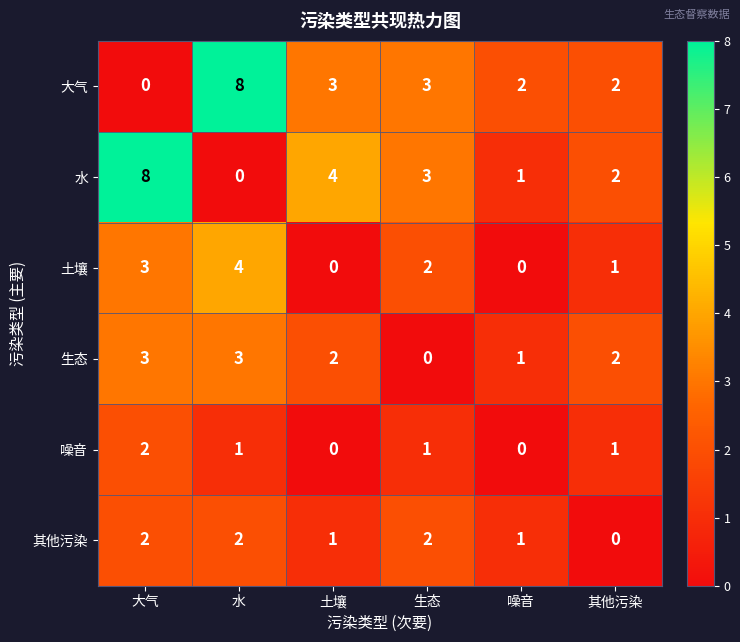

Is it true that 水 equals 1 at 噪音?

True